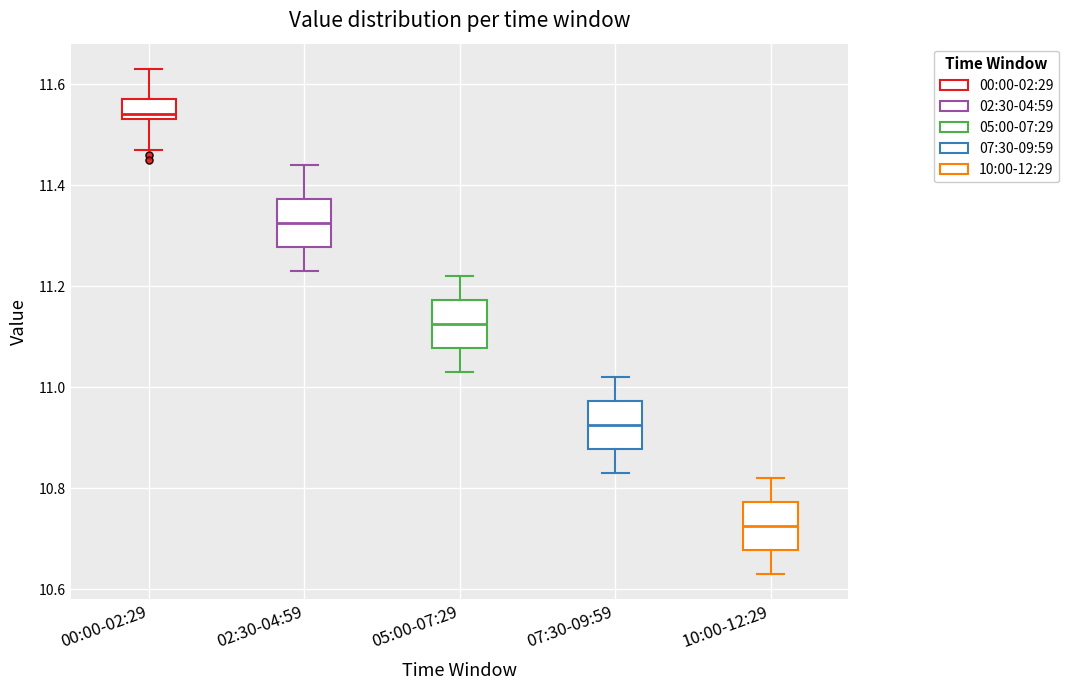

Which box has the lowest median line?

10:00-12:29